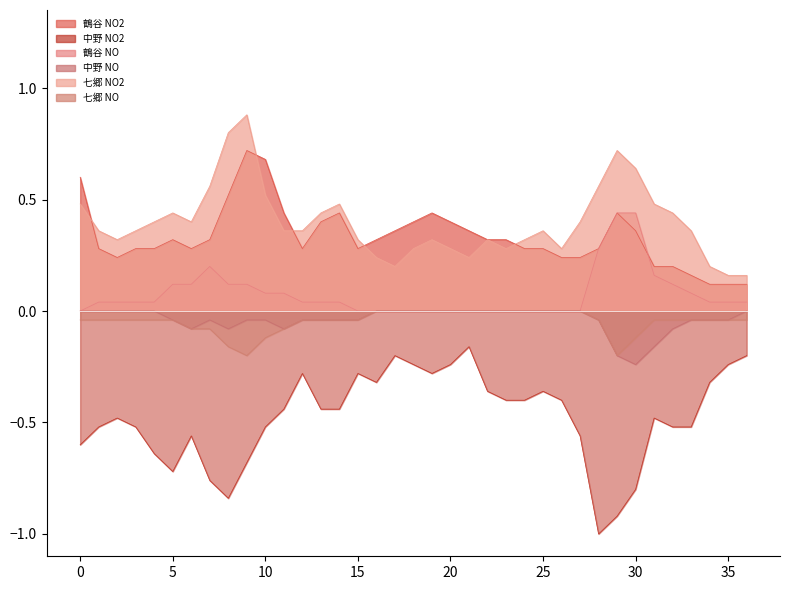

Does the chart display data point markers on the line(s)?

No